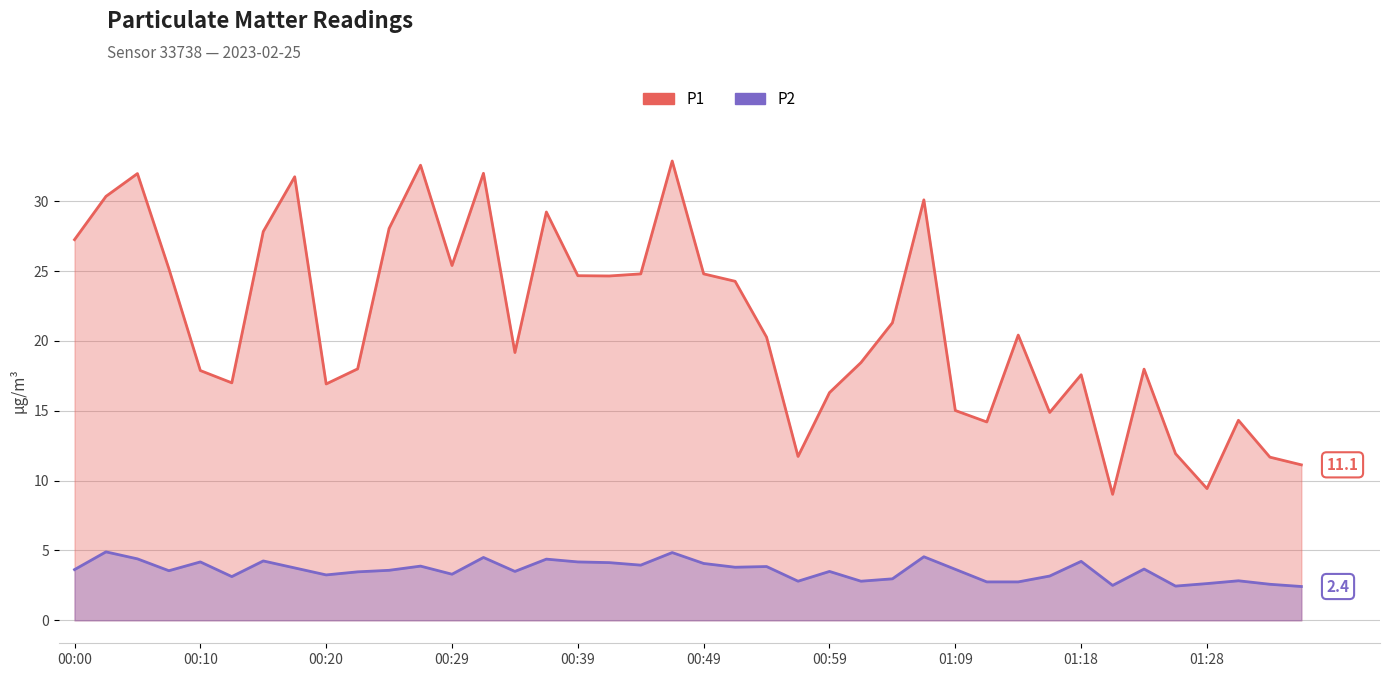

How many interior local peaks does the P1 series have?

11